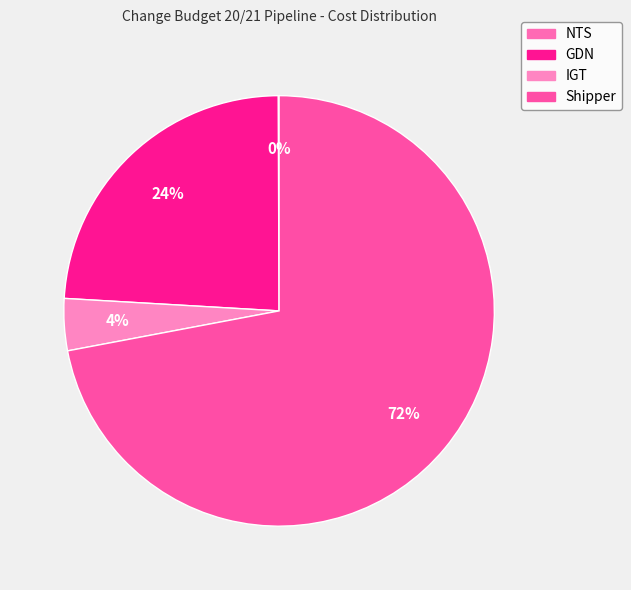

Which slice is the smallest?

NTS